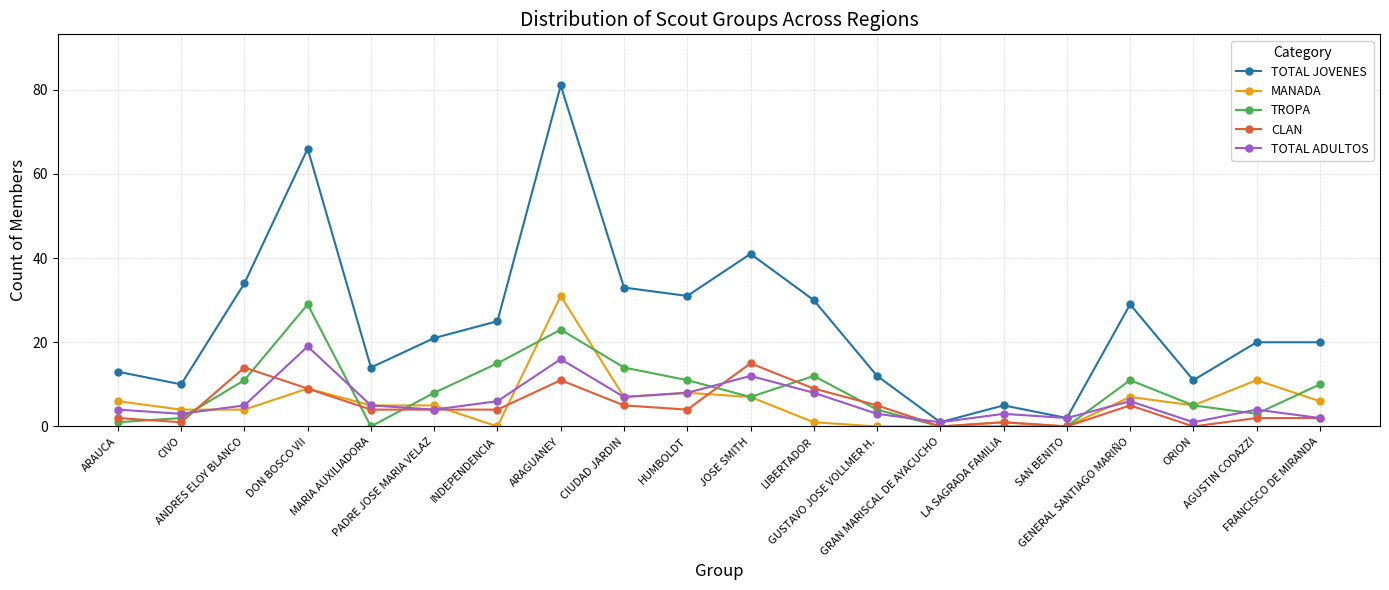

What is the maximum value for MANADA?

31